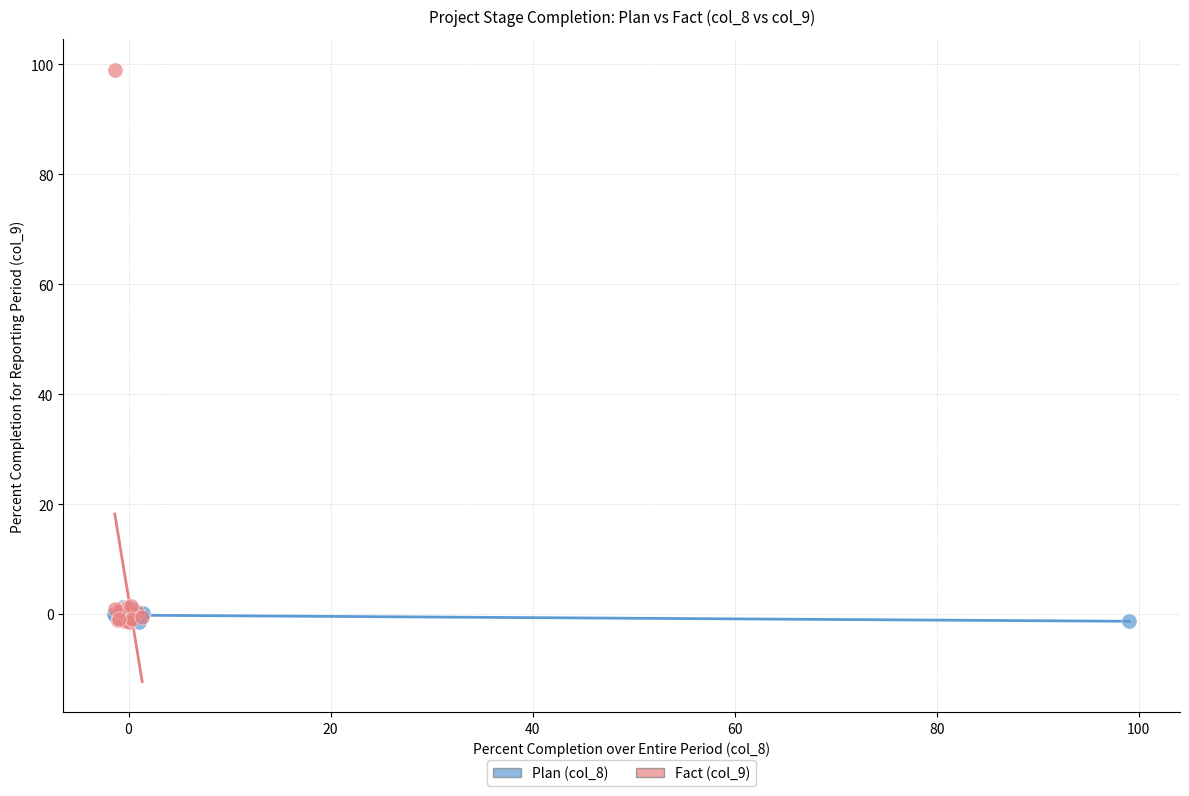

Which series contains the highest Y value?

Fact (col_9)